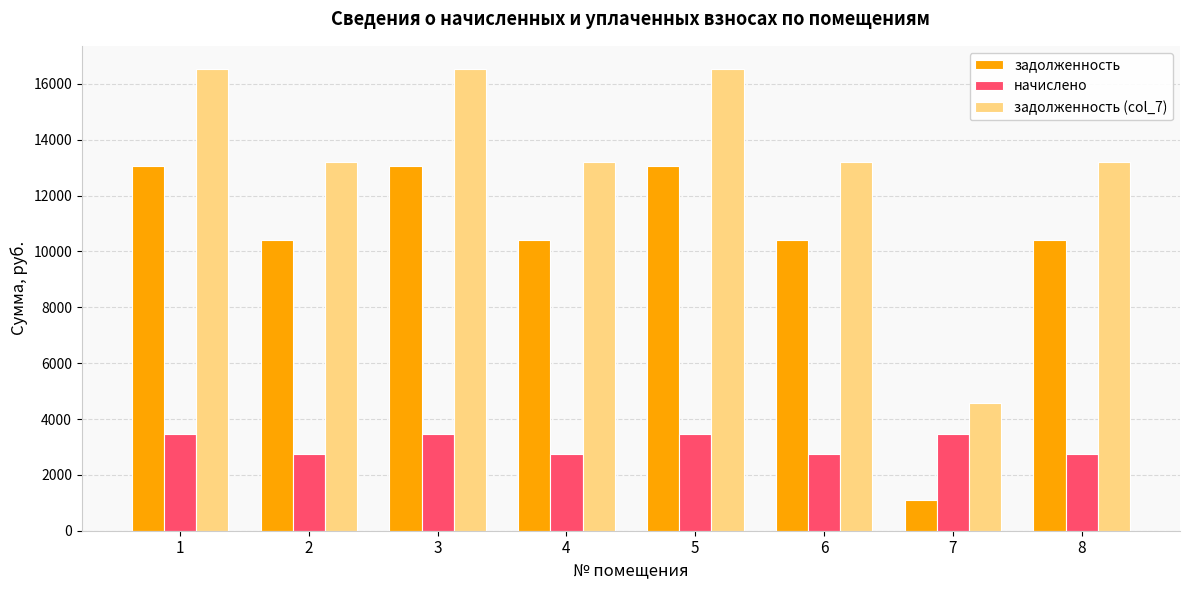

How many bars are there in each group?

3